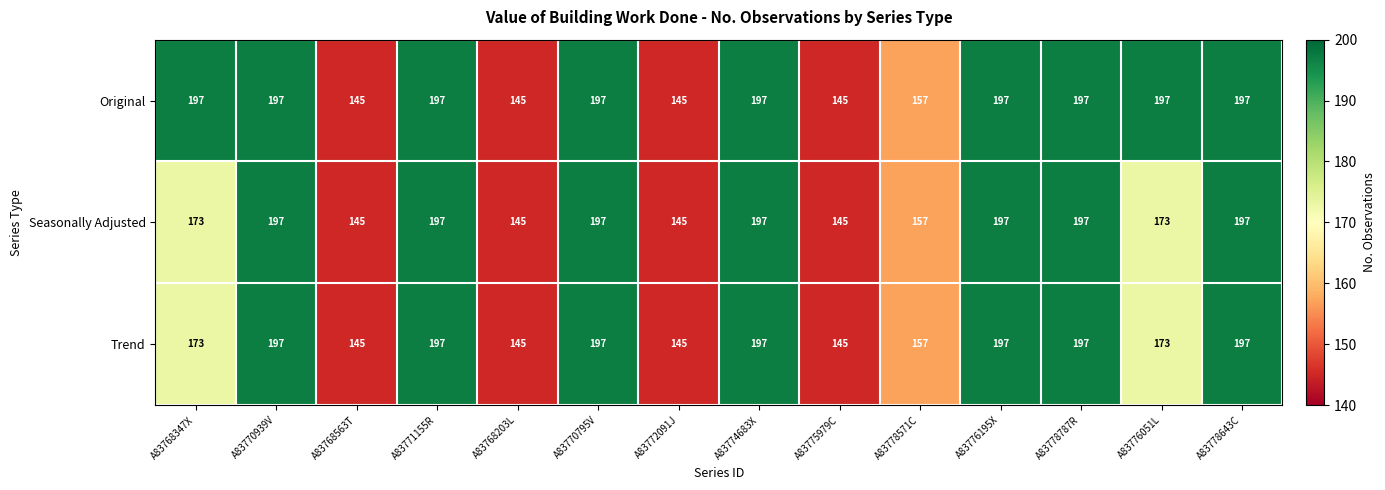

What is the sum of the Seasonally Adjusted values at A83768203L and A83774683X?

342